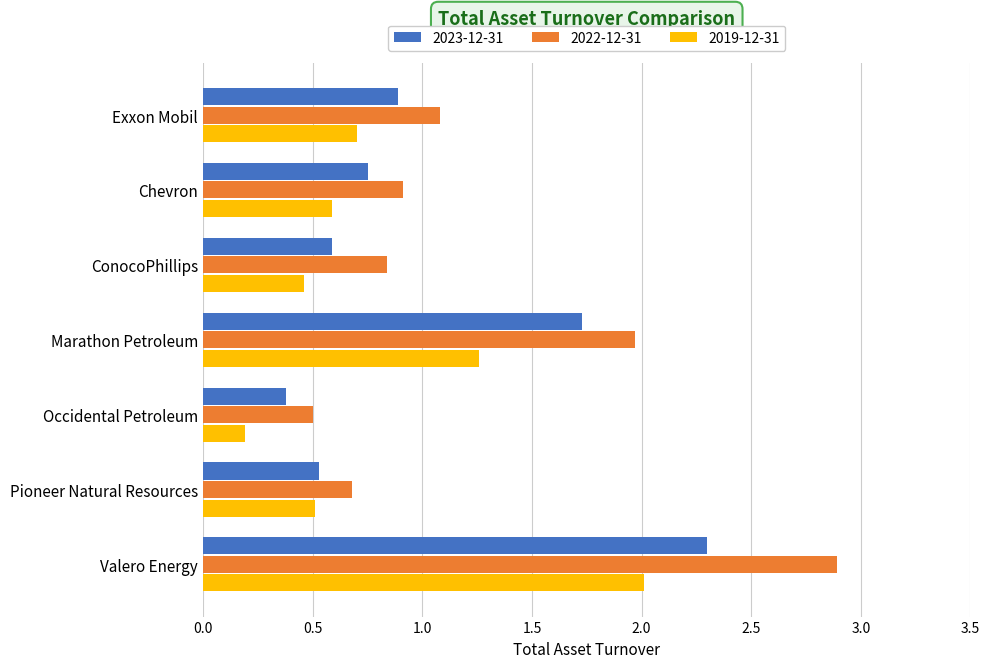

List the series in order of their overall mean, lowest first.

2019-12-31, 2023-12-31, 2022-12-31